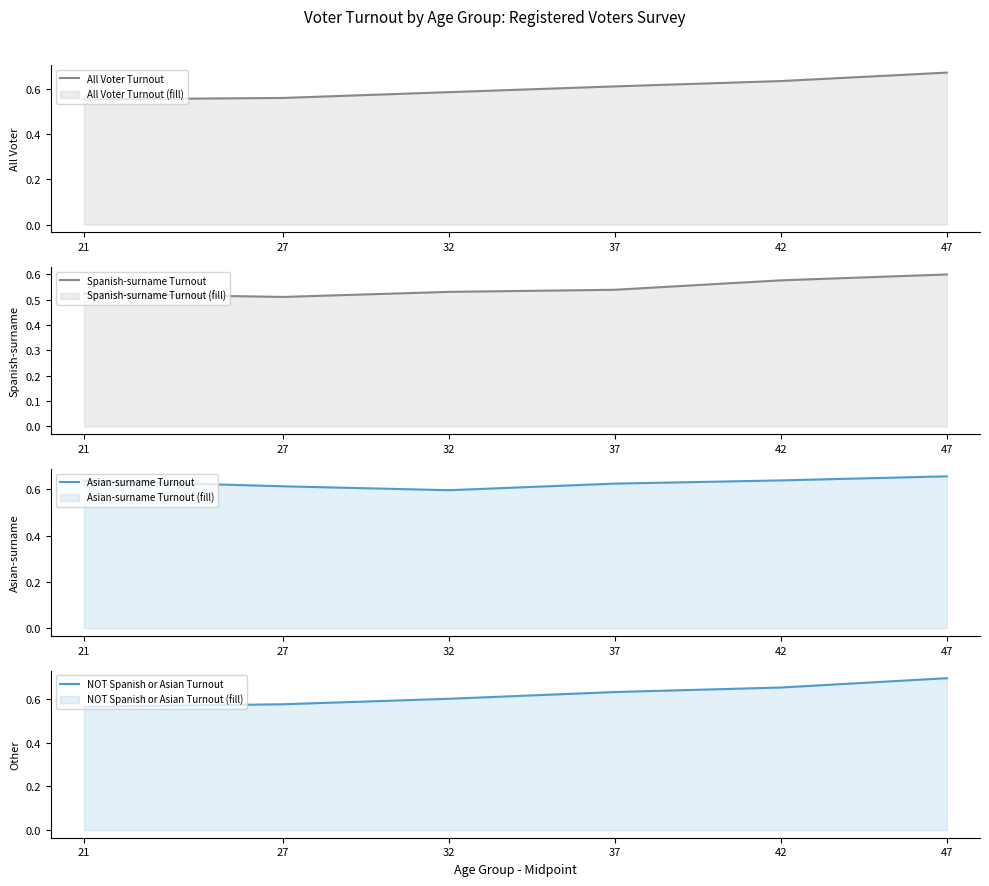

How many lines are shown in the chart?

4